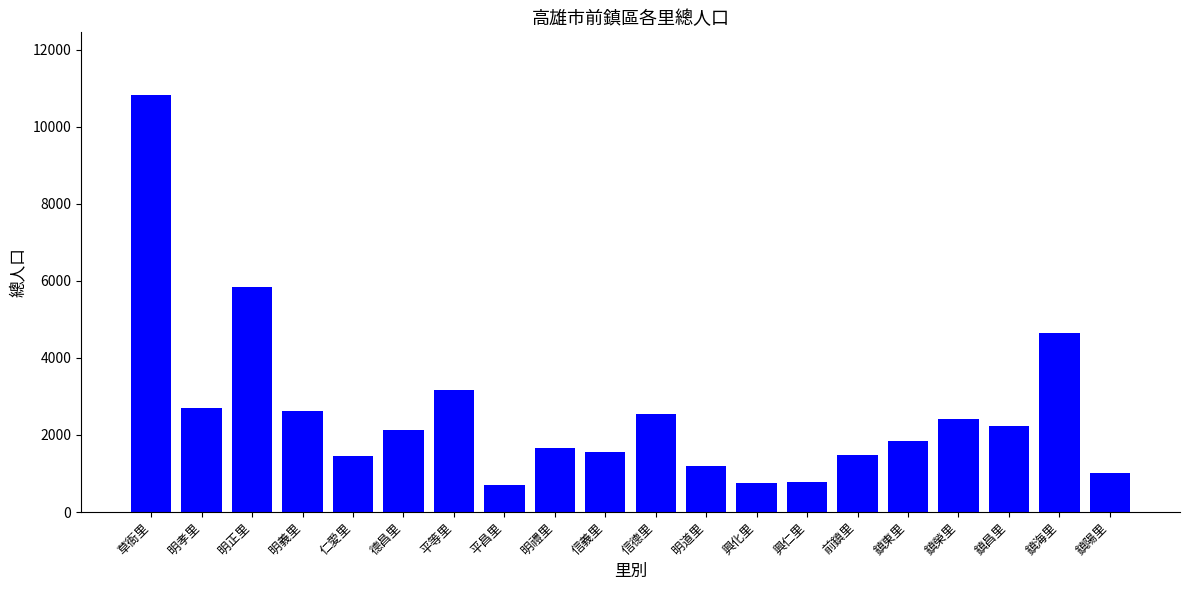

Between 鎮榮里 and 德昌里, which is larger?

鎮榮里